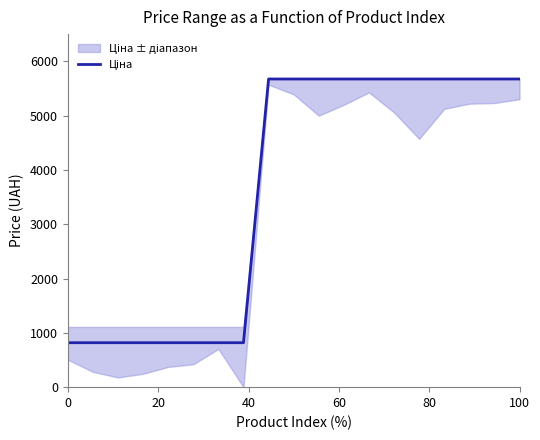

How many values are below 5673?

8